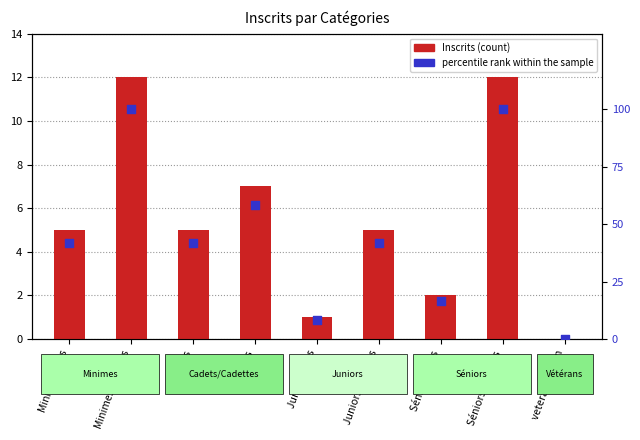

Is the value of percentile rank within the sample at Séniors Garçons greater than the value of Inscrits at veteran garcon?

Yes